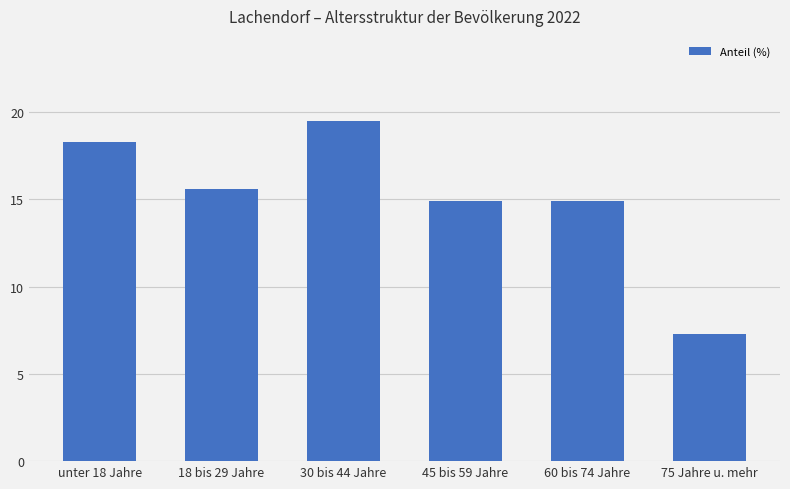

Where does the data first go above 15?

unter 18 Jahre